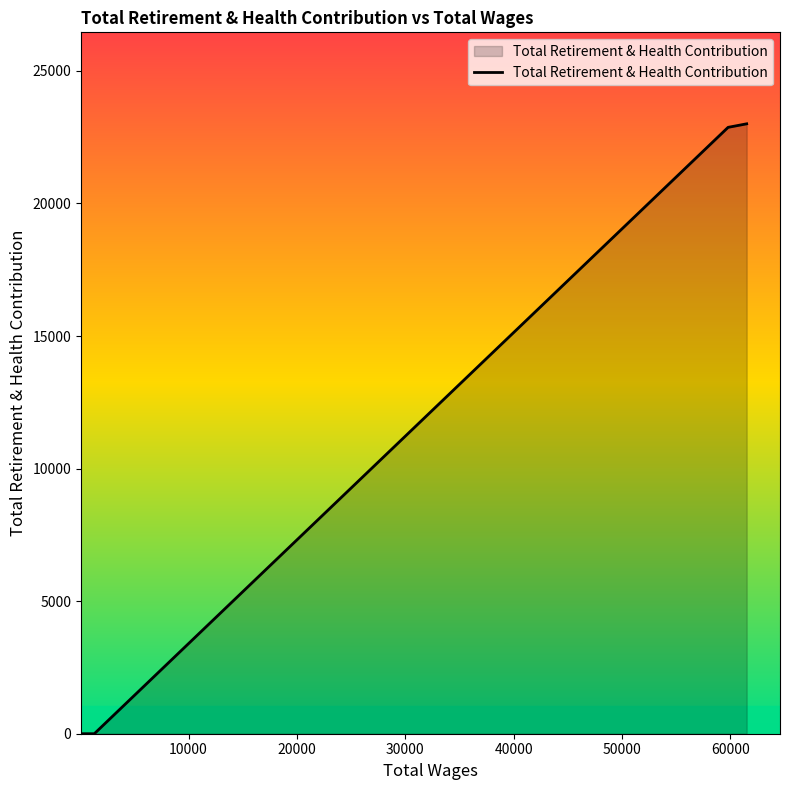

What is the difference between the maximum and minimum values?

23004